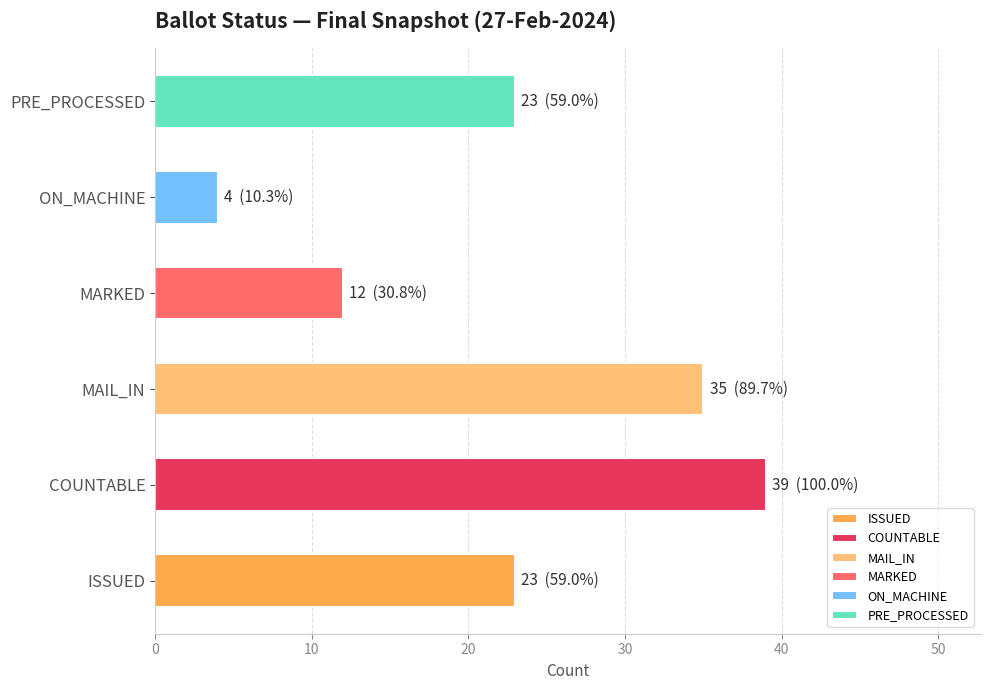

Which category has the highest value across all series?

COUNTABLE